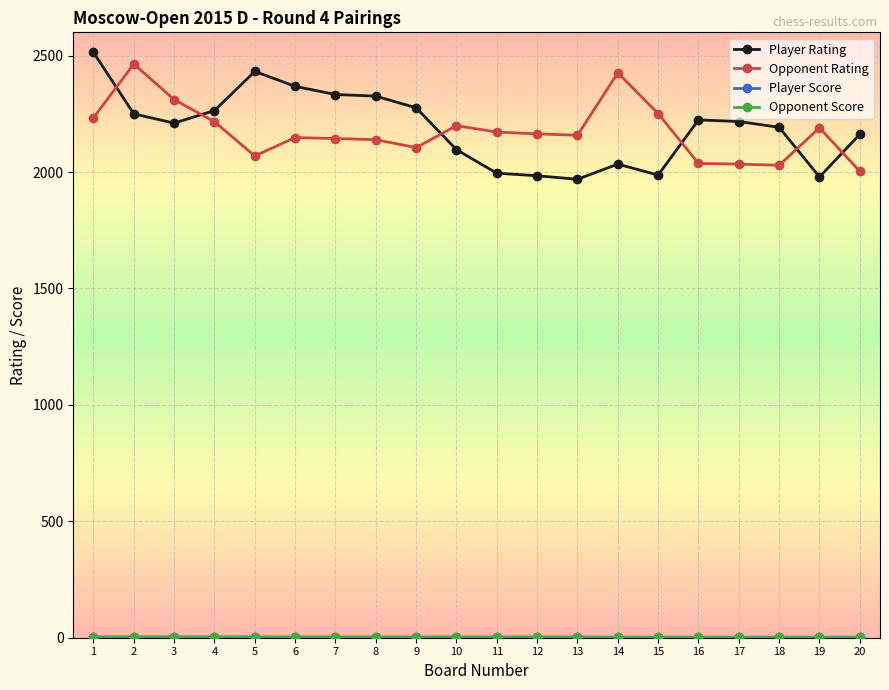

True or false: Opponent Rating and Player Rating intersect in this chart.

True